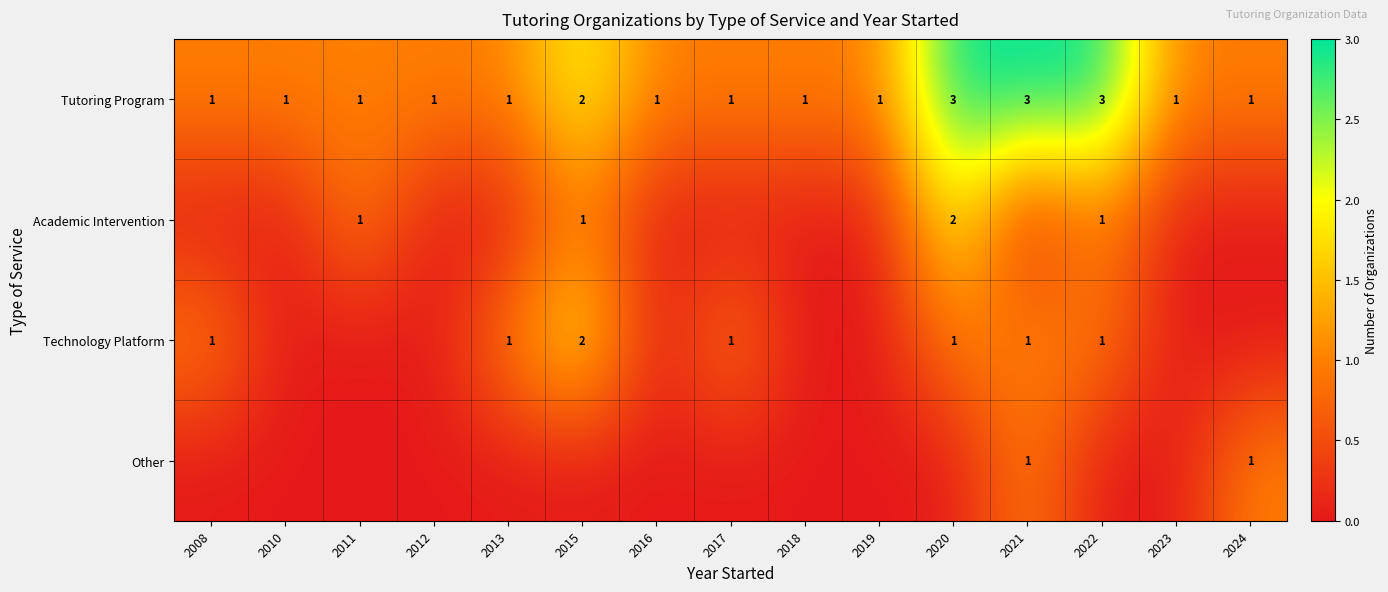

At which category is the sum across all series the highest?

2020